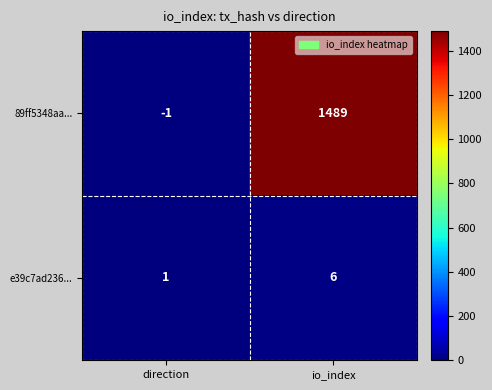

What is the difference between the maximum and minimum values in the 89ff5348aa... series?

1490